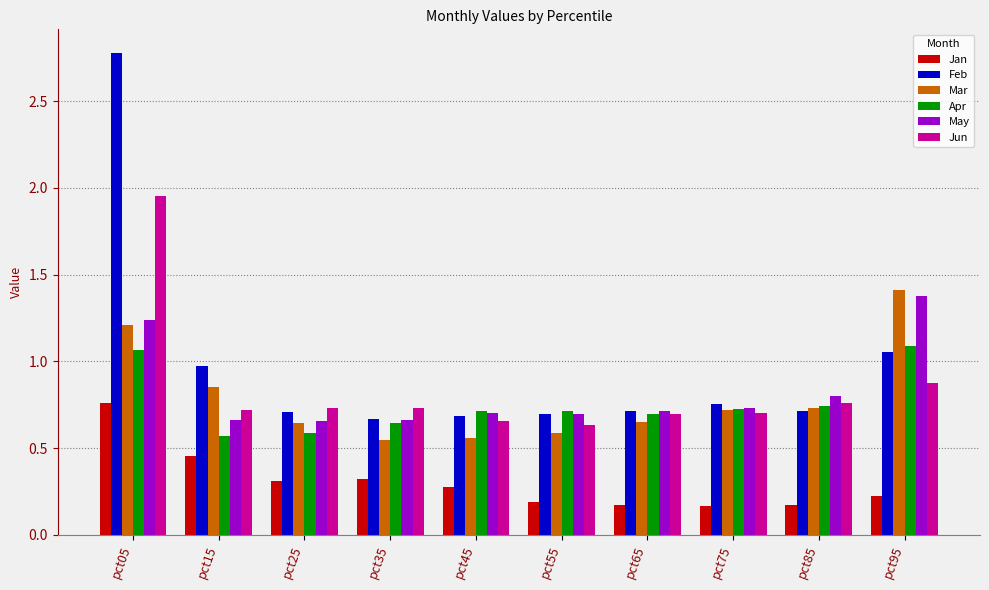

How many bars are there in each group?

6